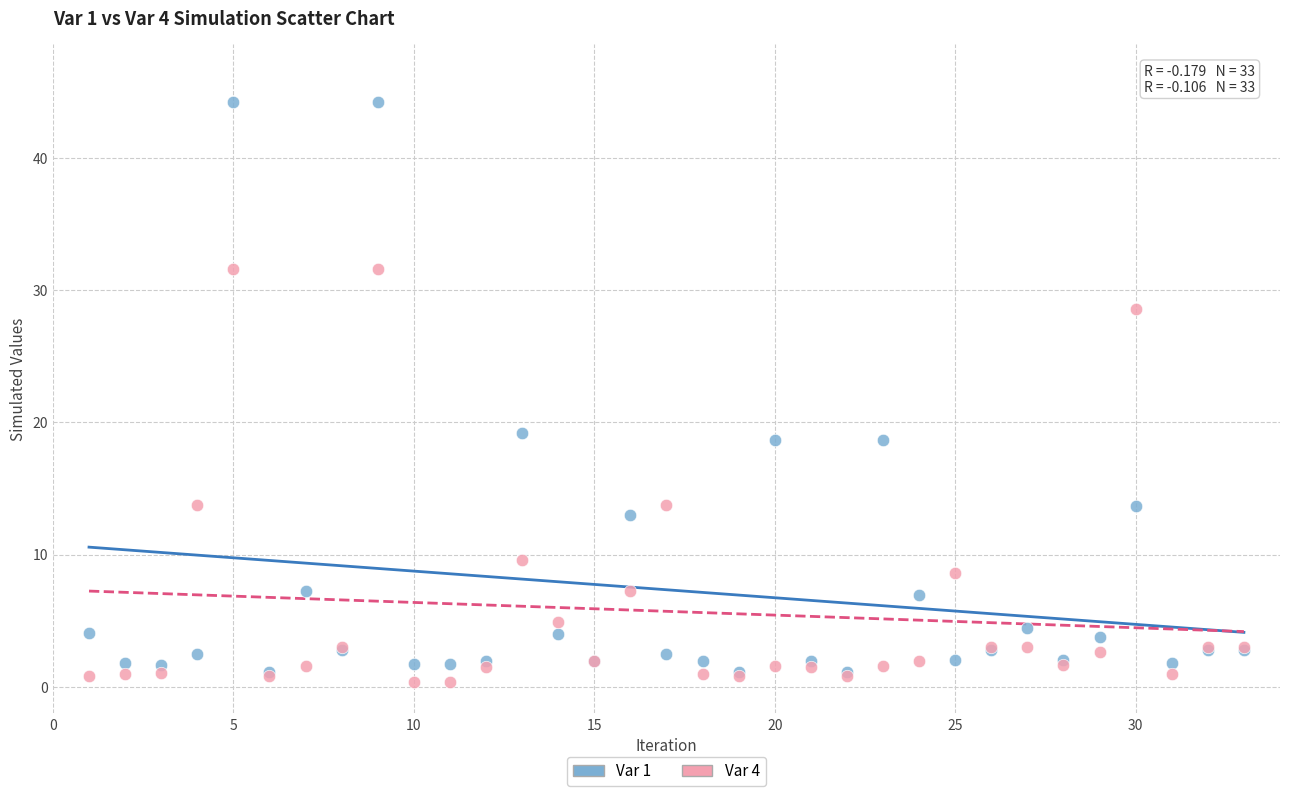

Which series reaches the minimum Y coordinate?

Var 4